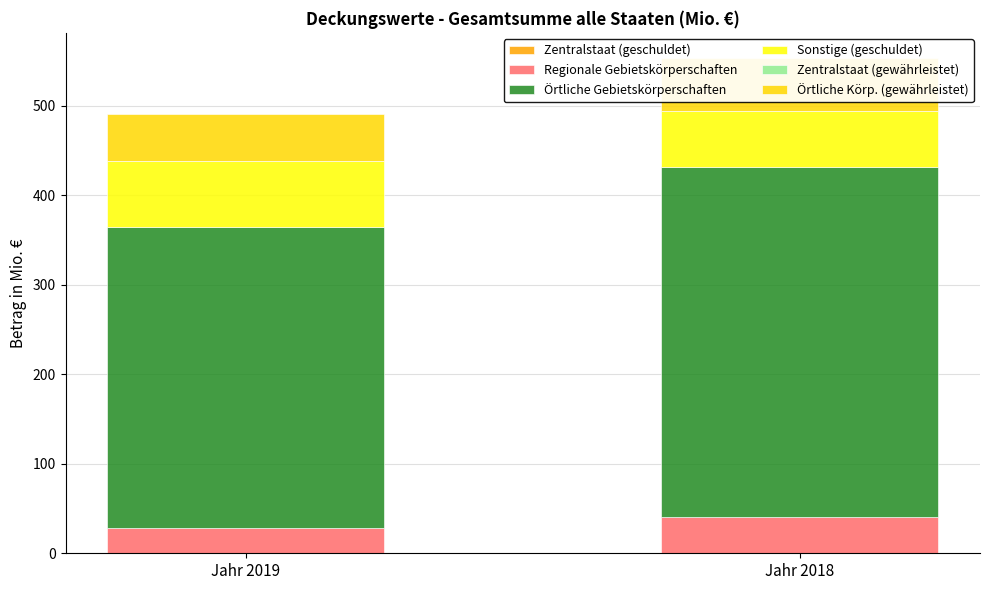

How many groups of bars are there?

2